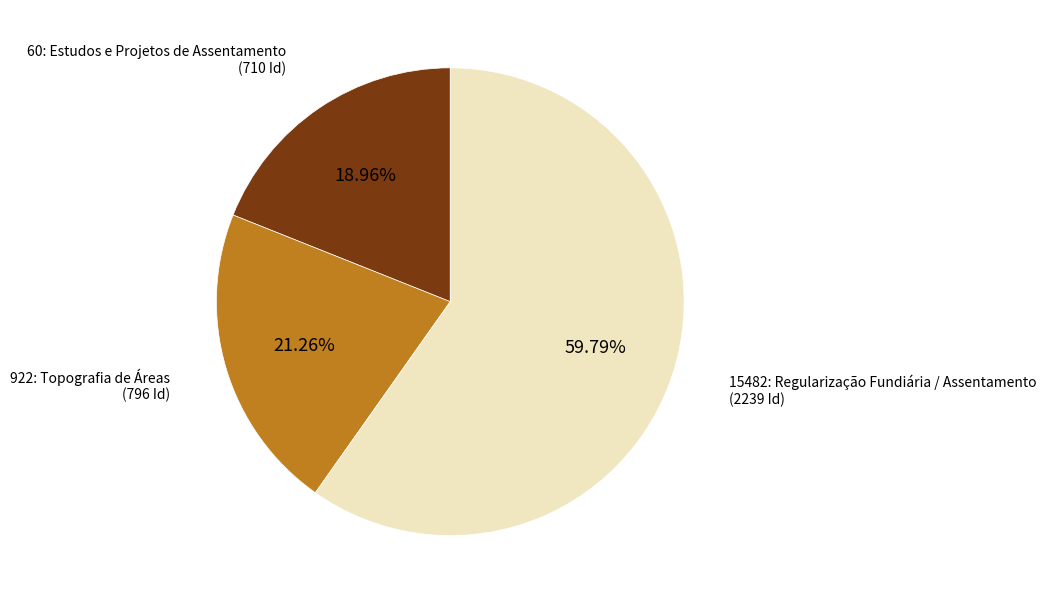

Is there any slice that represents more than half of the pie?

Yes